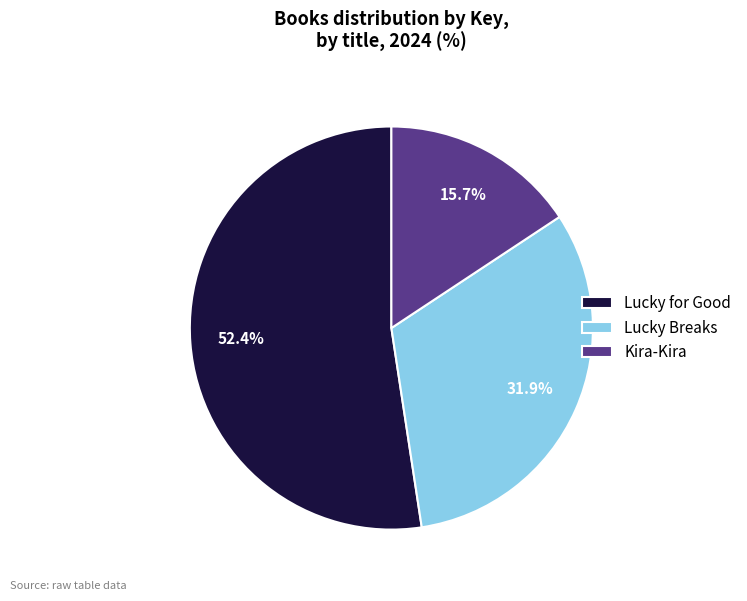

Does Kira-Kira account for over 50% of the chart?

No